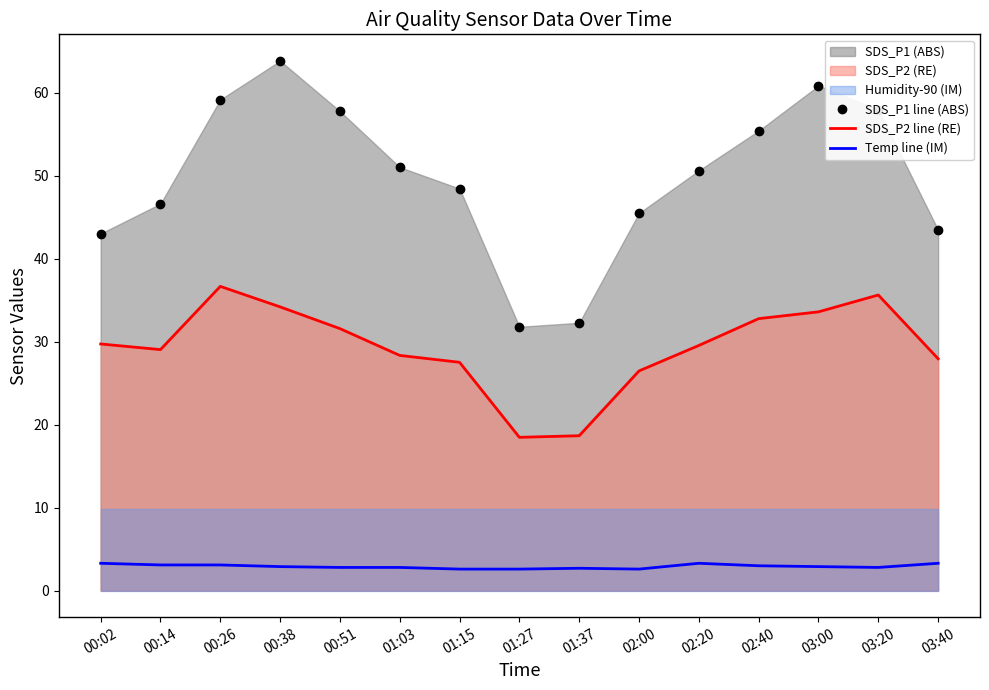

At which category is the sum across all series the highest?

00:38